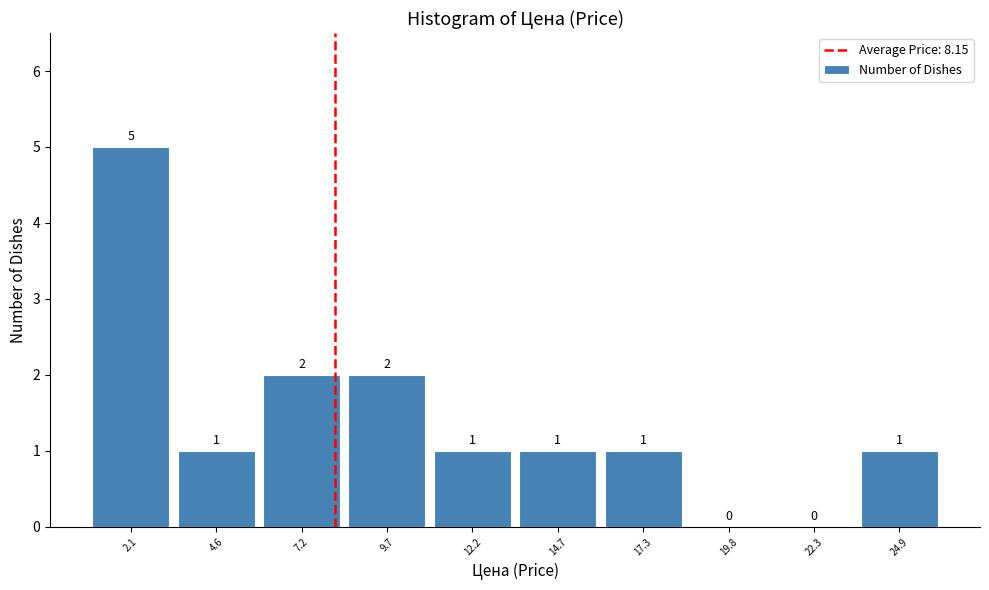

What is the height of the bar covering 11.0 to 13.5 on the x-axis? The bar edges are not printed on the chart, so give them approximately, as read against the axis.

1